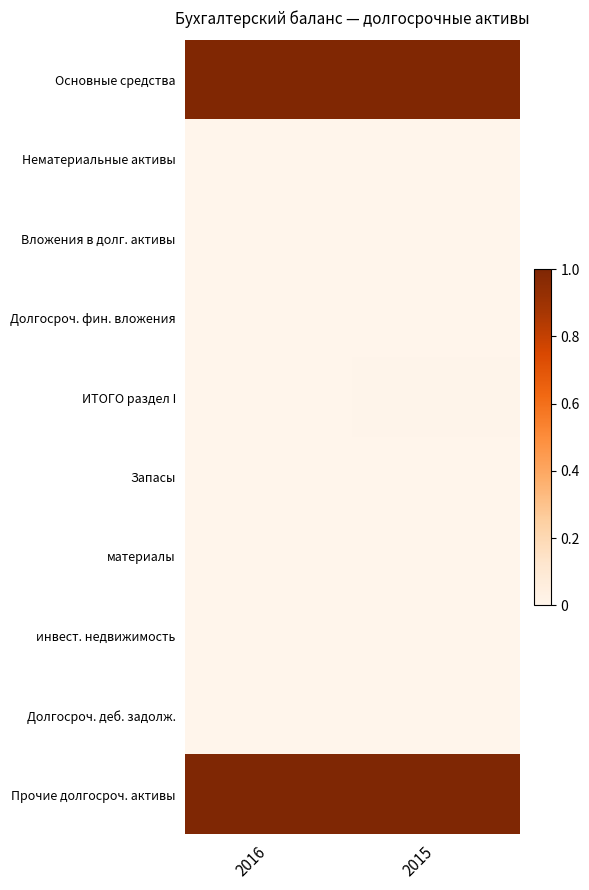

Reading left to right, transcribe all the data shown in this chart.

Основные средства: 2016=1.0	2015=1.0
Нематериальные активы: 2016=0.0	2015=0.0
Вложения в долг. активы: 2016=0.0	2015=0.0
Долгосроч. фин. вложения: 2016=0.0	2015=0.0
ИТОГО раздел I: 2016=0.0	2015=0.0
Запасы: 2016=0.0	2015=0.0
материалы: 2016=0.0	2015=0.0
инвест. недвижимость: 2016=0.0	2015=0.0
Долгосроч. деб. задолж.: 2016=0.0	2015=0.0
Прочие долгосроч. активы: 2016=1.0	2015=1.0